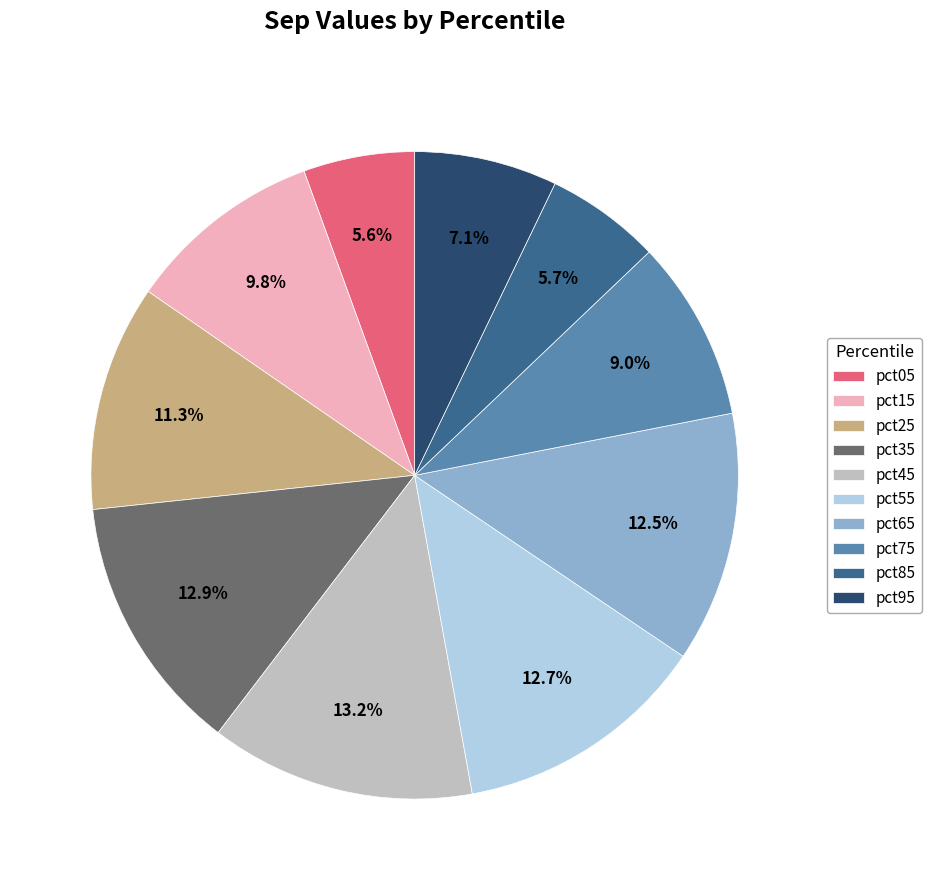

Is the sum of pct25 and pct05 greater than half?

No